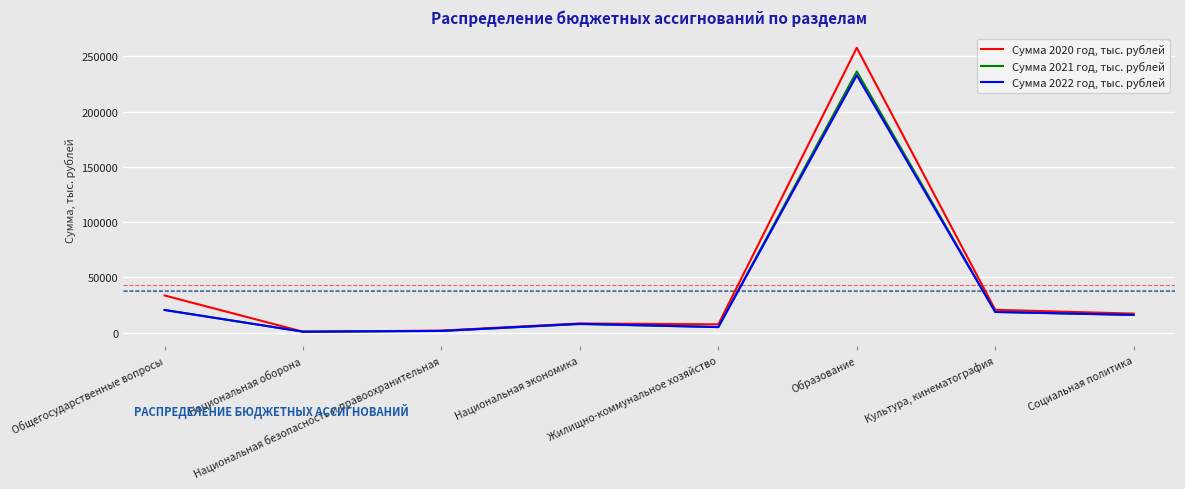

Which series has the largest range (max minus min)?

Сумма 2020 год, тыс. рублей